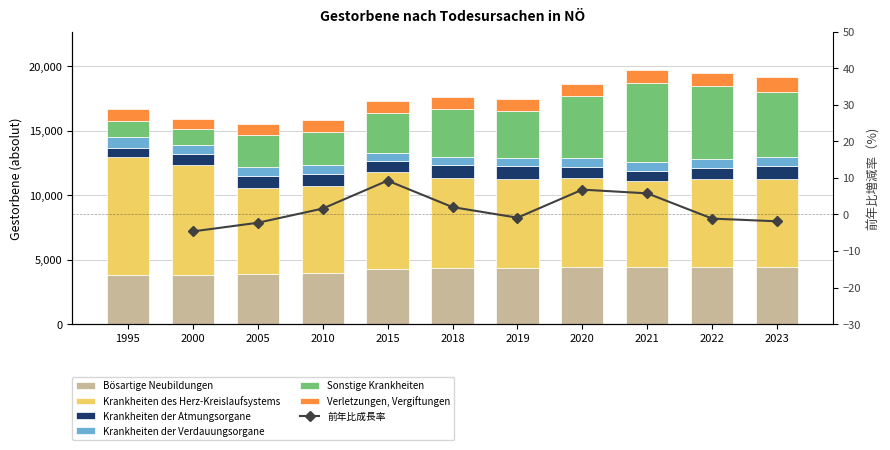

Which has a higher value, 2018 or 2010?

2018